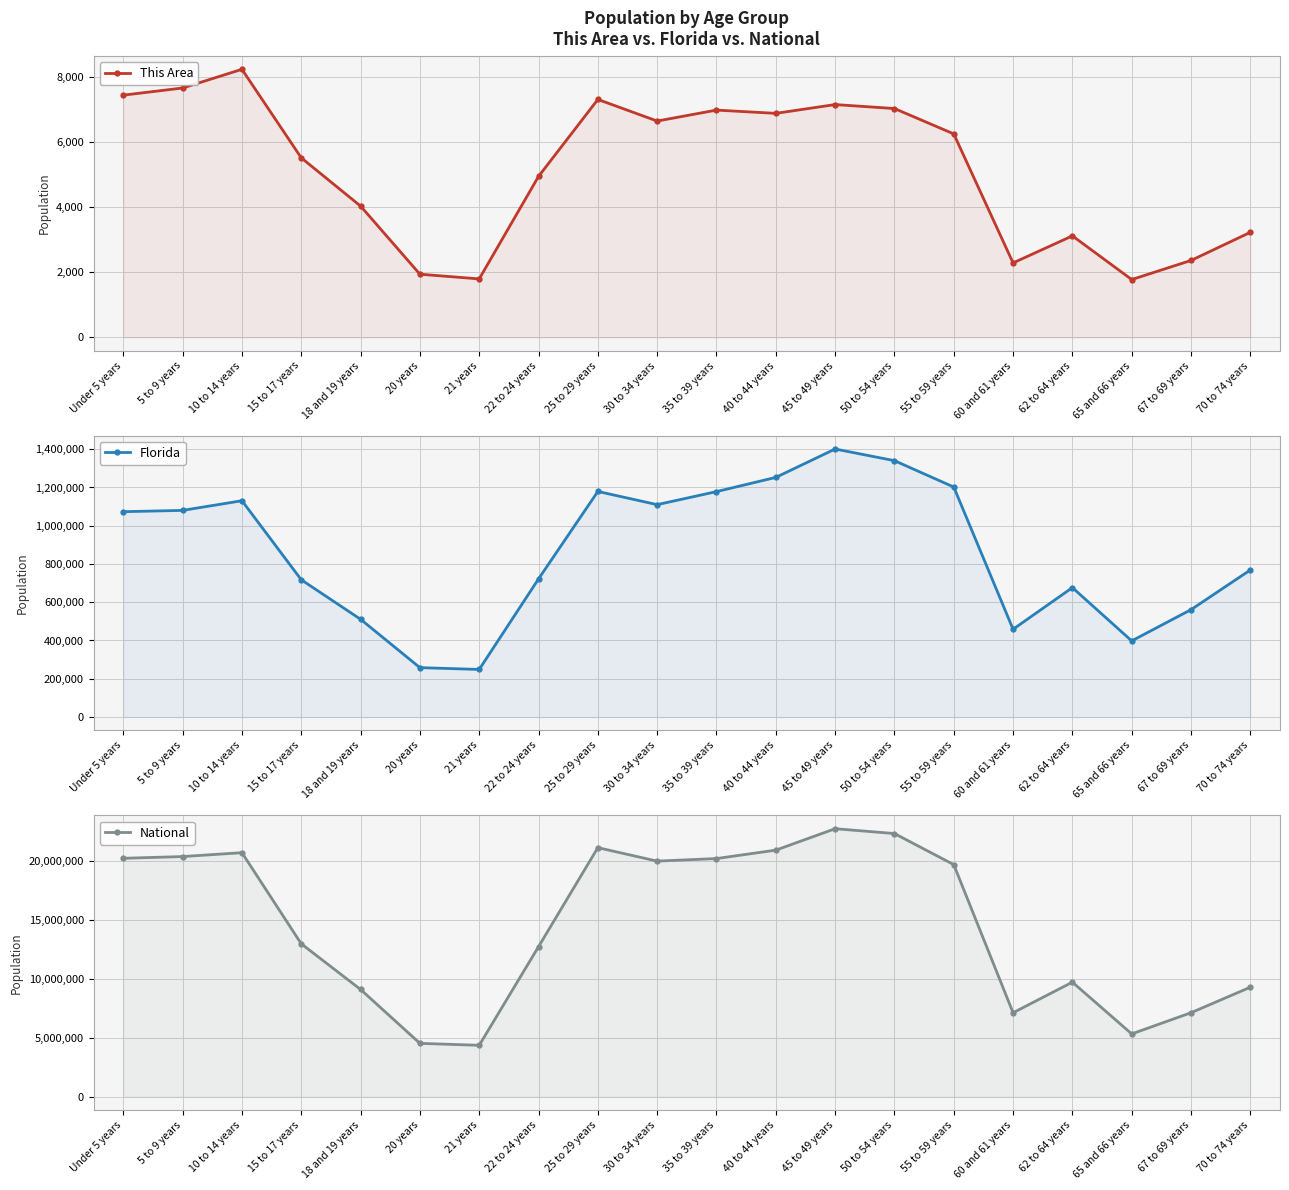

Between 22 to 24 years and 30 to 34 years, which is larger?

30 to 34 years